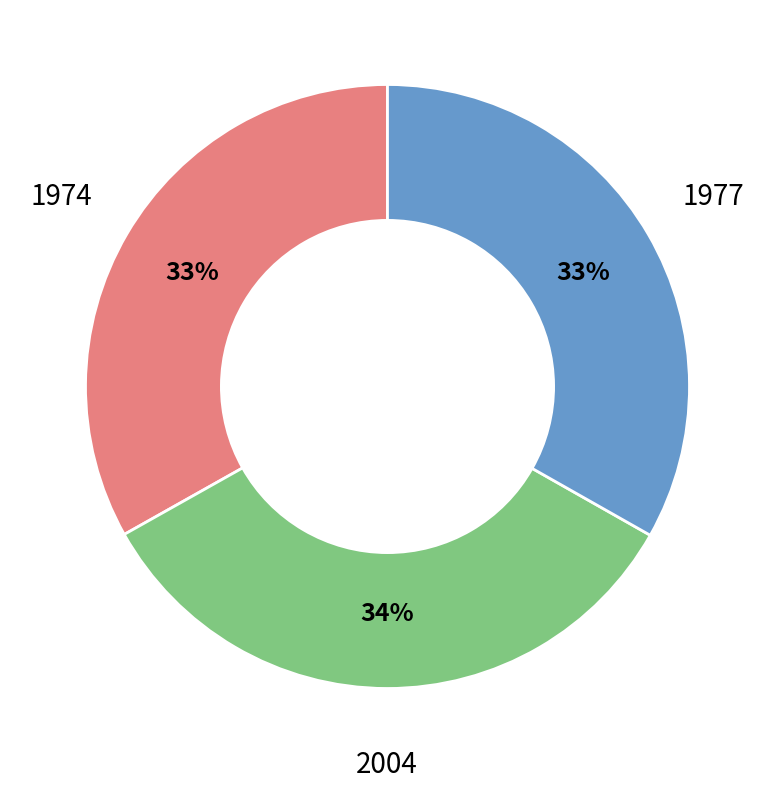

Does any single category account for the majority?

No